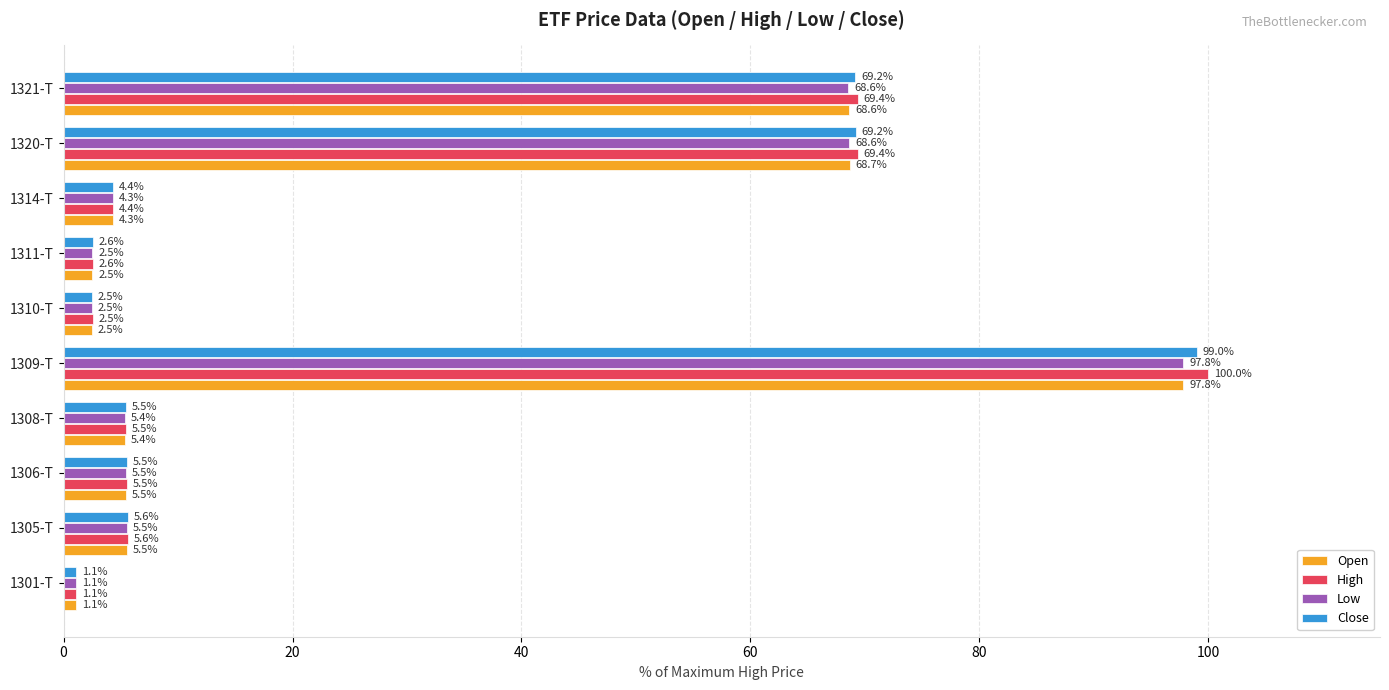

Where is Open nearest to the value 49?

1321-T